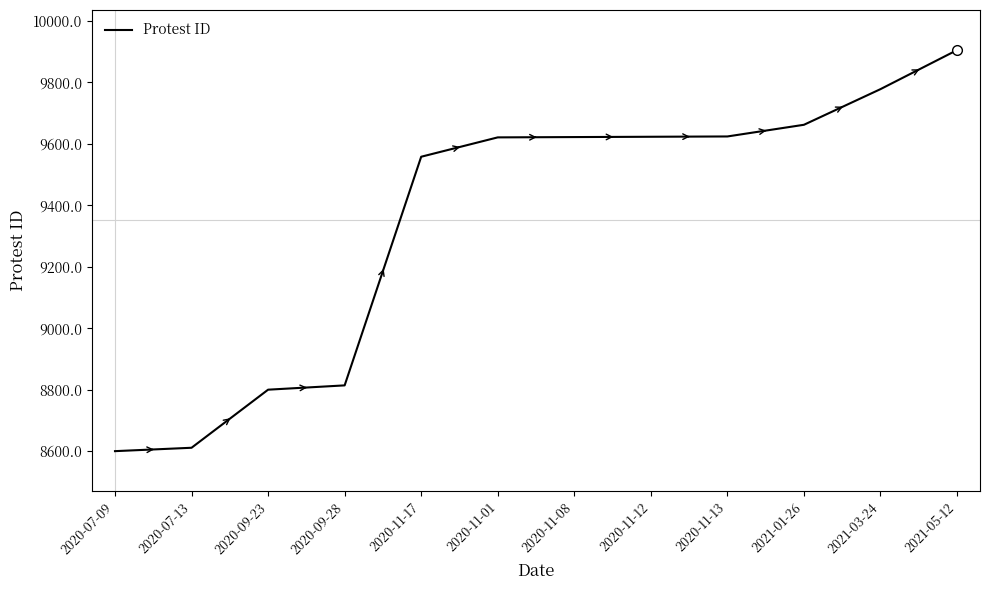

What is the change in value from 2020-11-01 to 2021-01-26?

+41